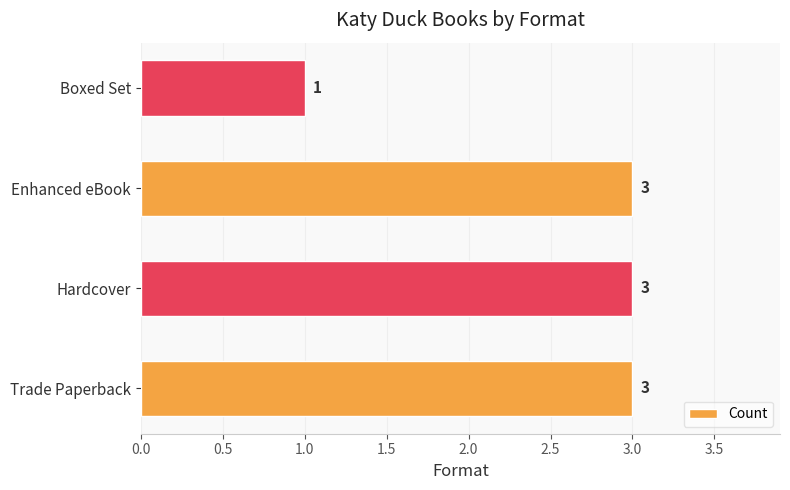

Which label corresponds to the smallest value in the chart?

Boxed Set